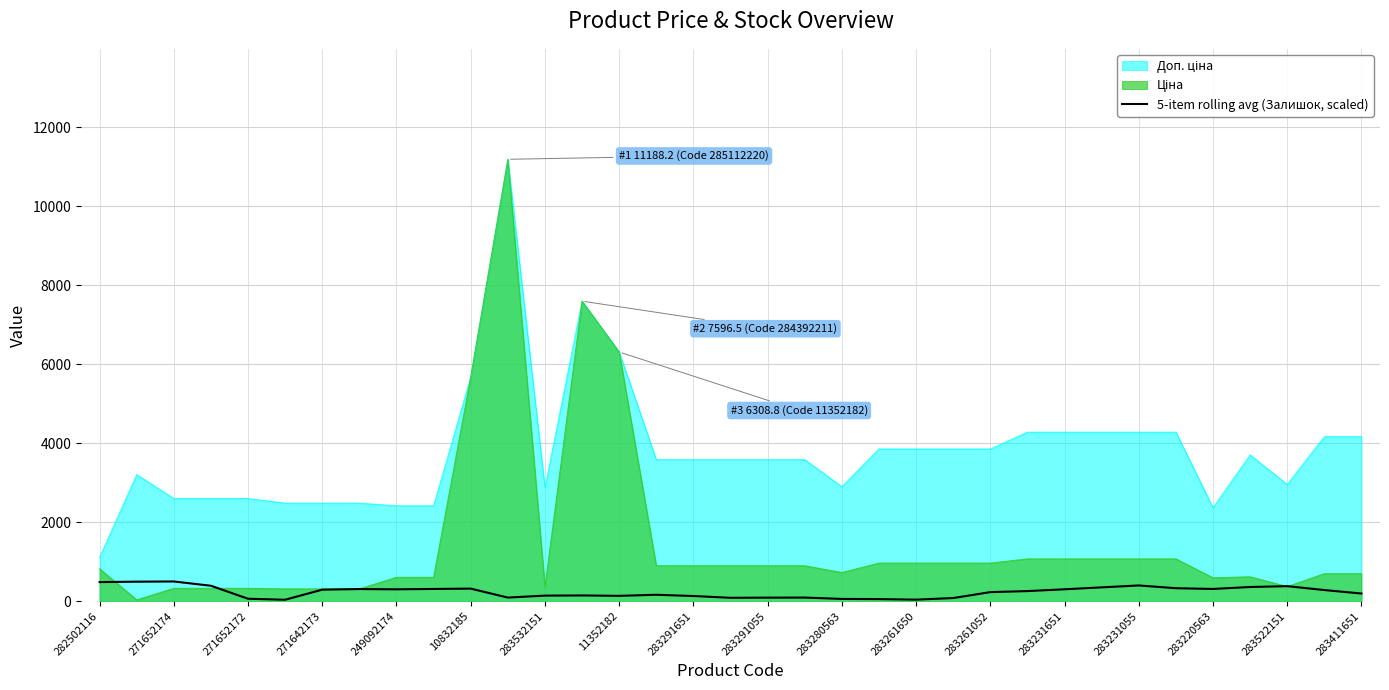

What is the total value across all series at 271642173?

3083.6